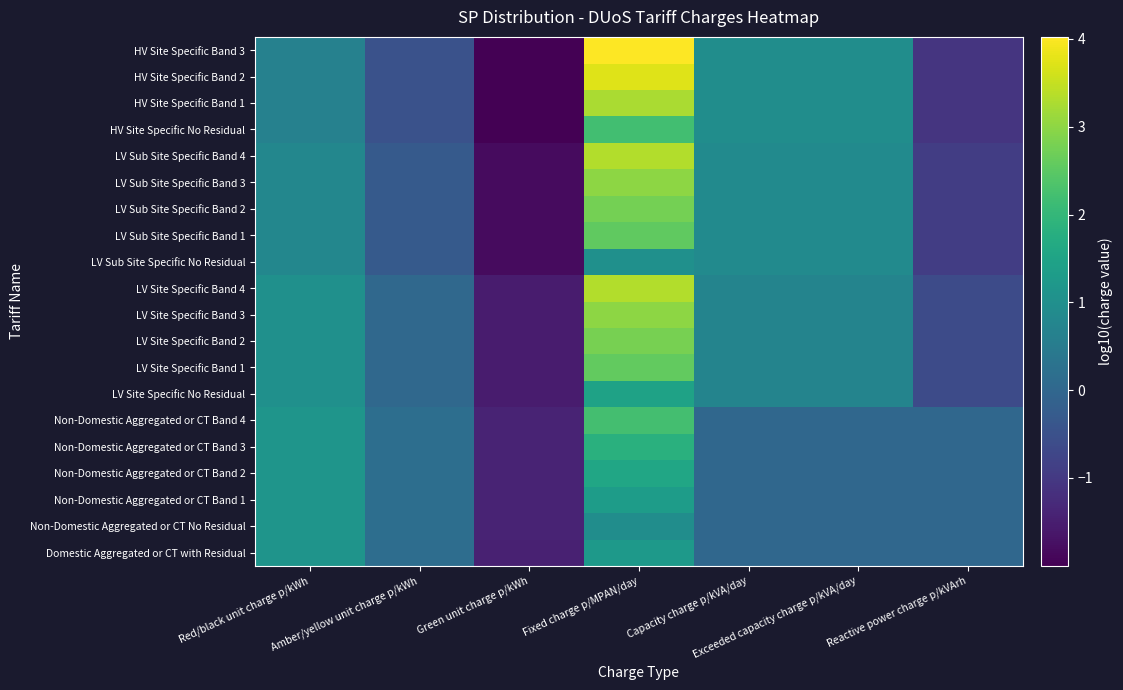

At which category does the chart reach its minimum across all series?

Green unit charge p/kWh